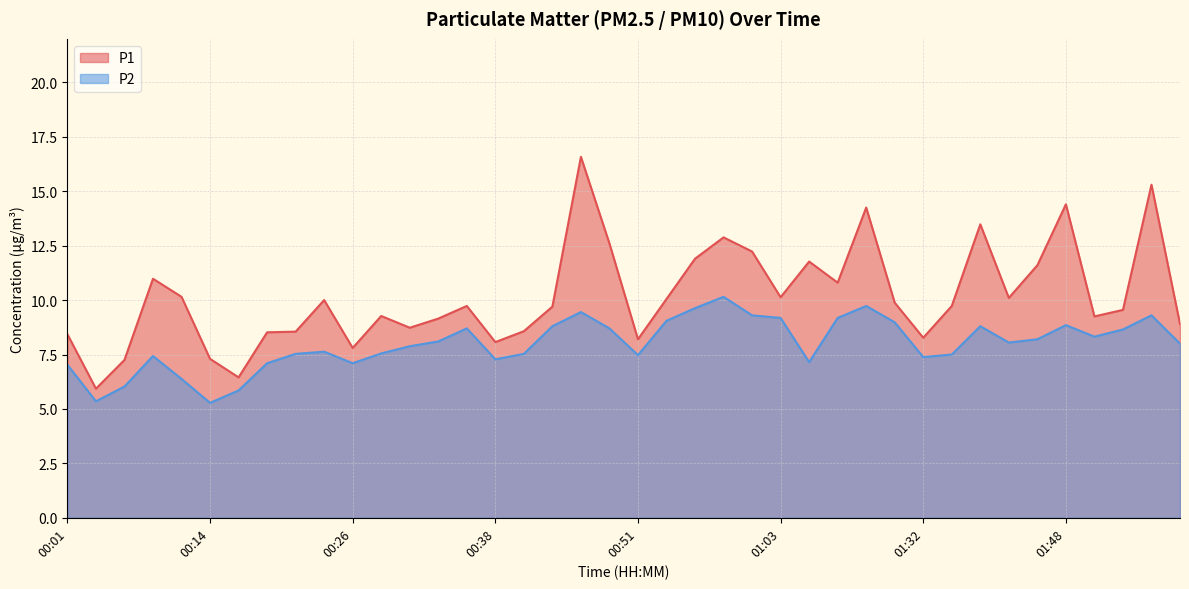

At how many categories does at least one series exceed 12?

8